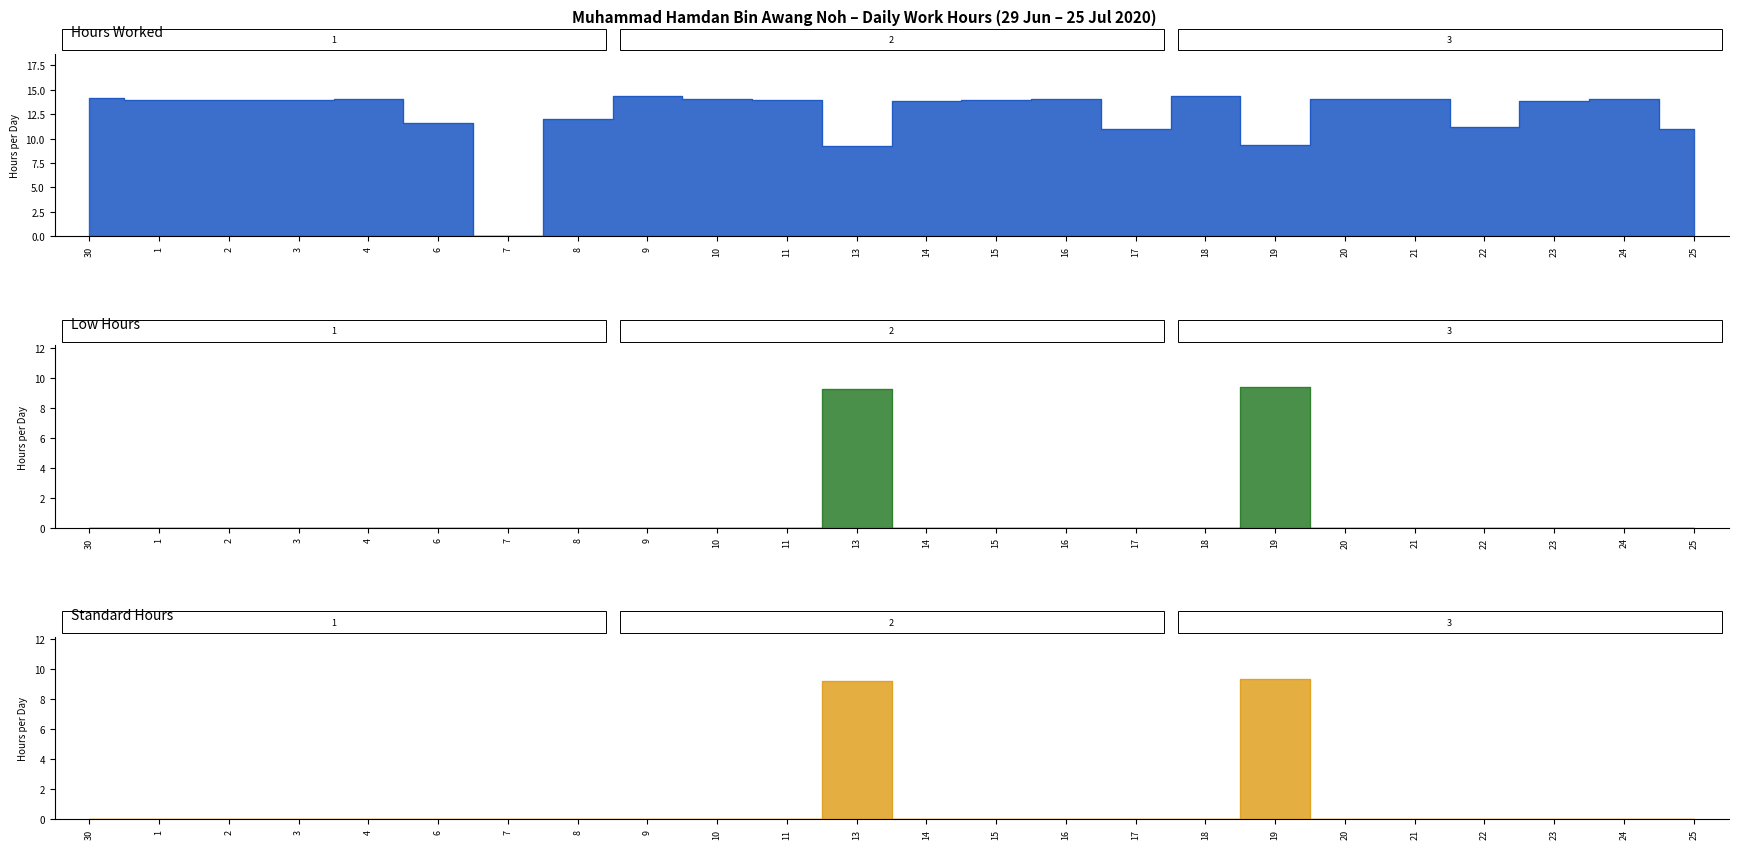

What is the label of the 6th point from the left?

6